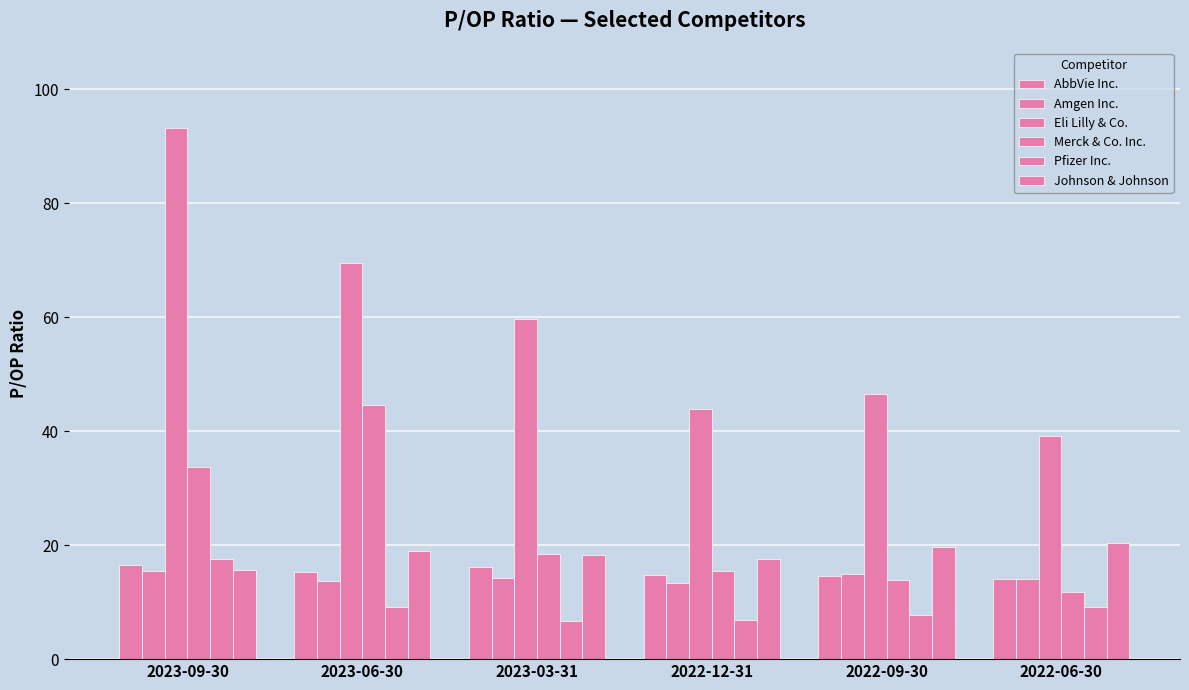

True or false: Eli Lilly & Co. has a value of 46.5 at 2022-09-30.

True